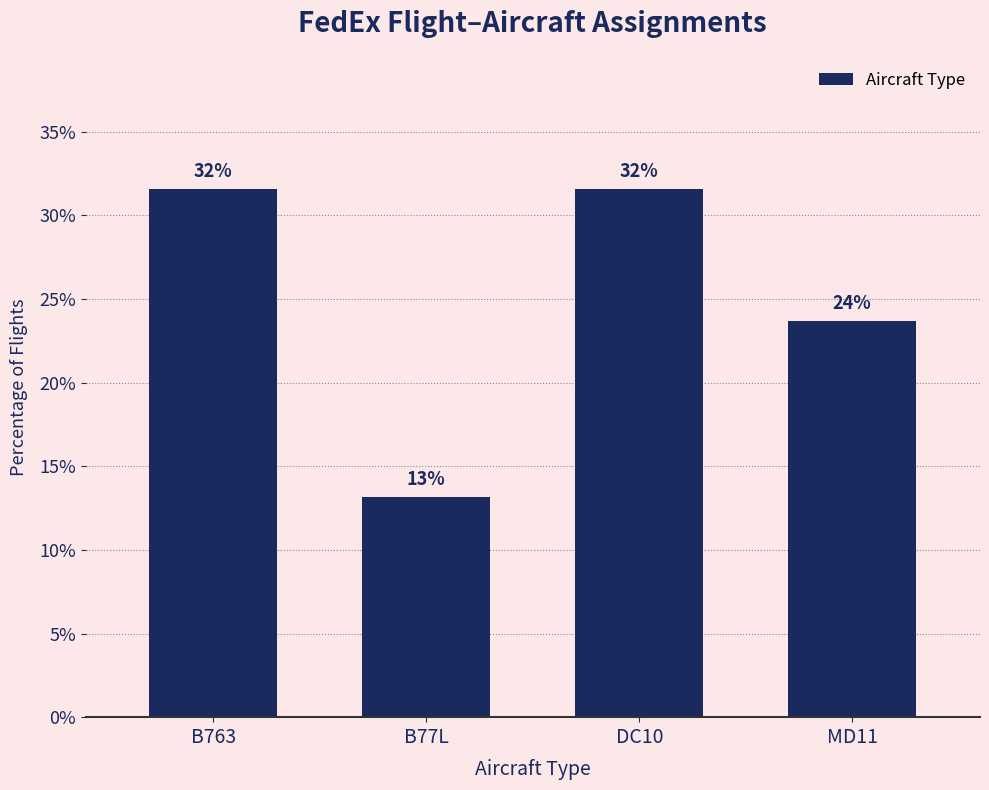

Rank the categories by value from lowest to highest.

B77L, MD11, B763, DC10